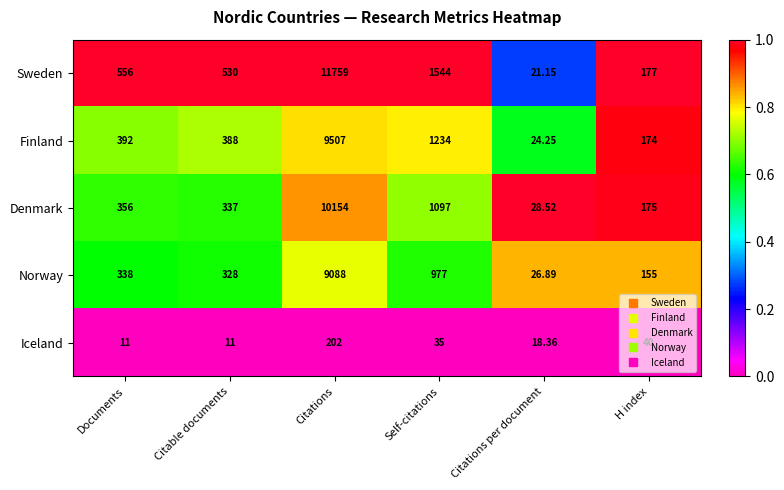

Which category has the lowest value in the Finland series?

Citations per document